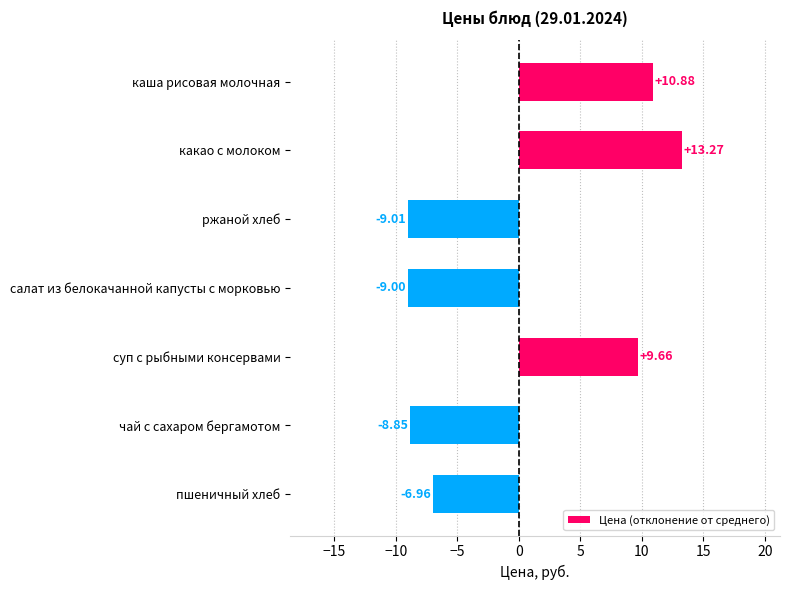

Rank the categories by value from highest to lowest.

какао с молоком, каша рисовая молочная, суп с рыбными консервами, пшеничный хлеб, чай с сахаром бергамотом, салат из белокачанной капусты с морковью, ржаной хлеб